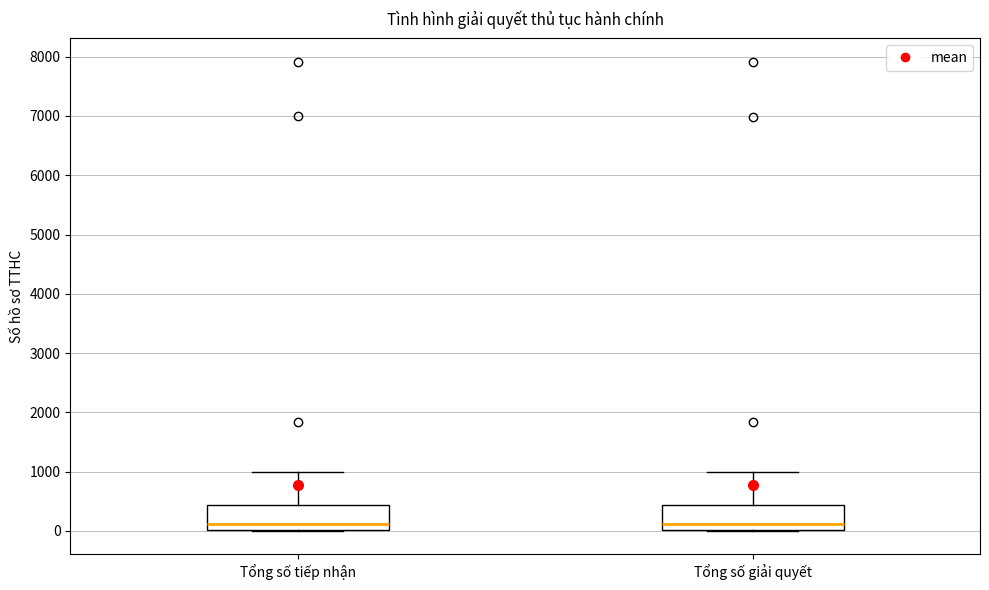

Reading left to right, read every box against the y-axis: the position of its median line, the range the box covers, and the ends of its whiskers. The values are not printed on the chart, so give them approximately, as read against the axis.

Tổng số tiếp nhận: median 100, box 0 to 400, whiskers 0 to 1000
Tổng số giải quyết: median 100, box 0 to 400, whiskers 0 to 1000